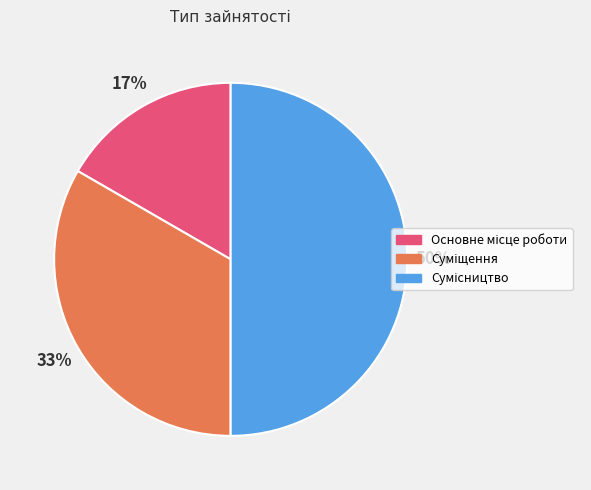

To the nearest percent, what is the average slice percentage?

33%